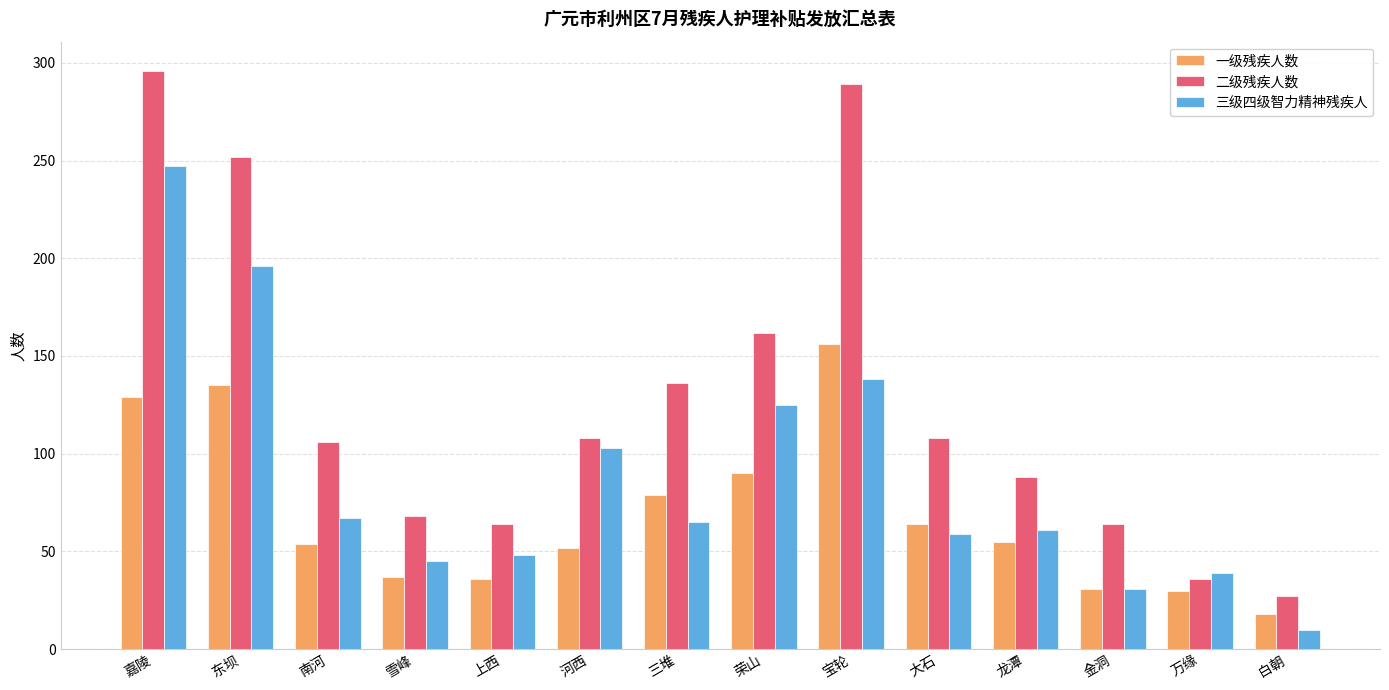

What is the difference between the second highest and minimum values in the 三级四级智力精神残疾人 series?

186